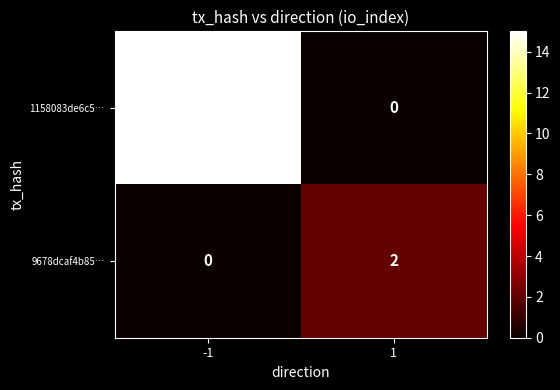

At 1, list the series in order from smallest to largest.

1158083de6c5…, 9678dcaf4b85…